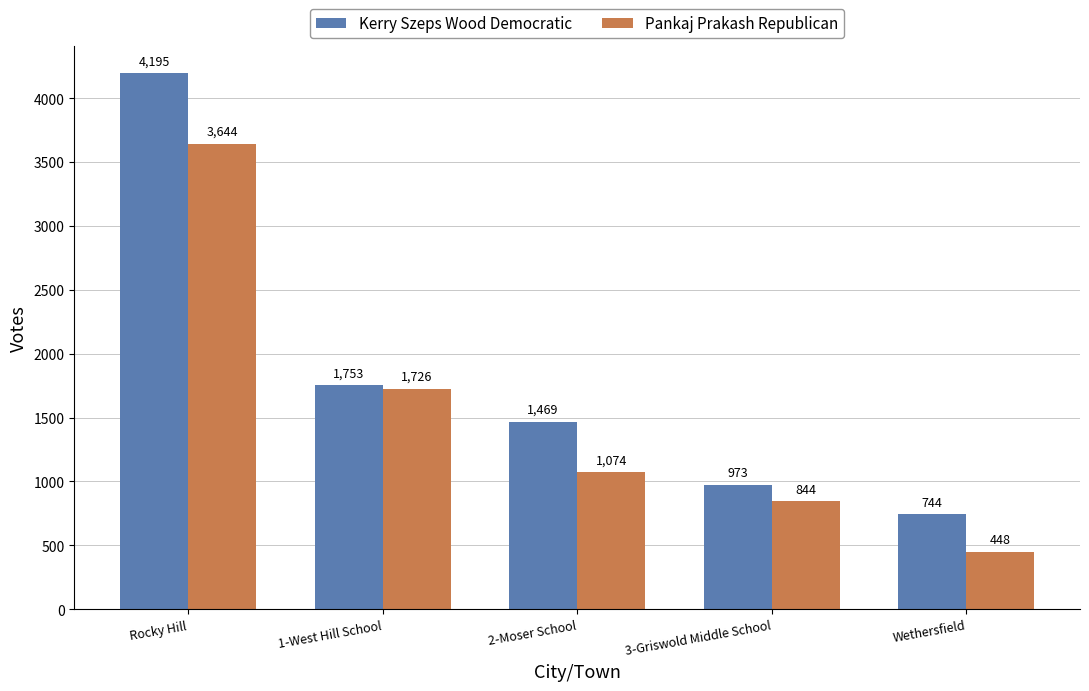

At which category does the chart reach its peak across all series?

Rocky Hill